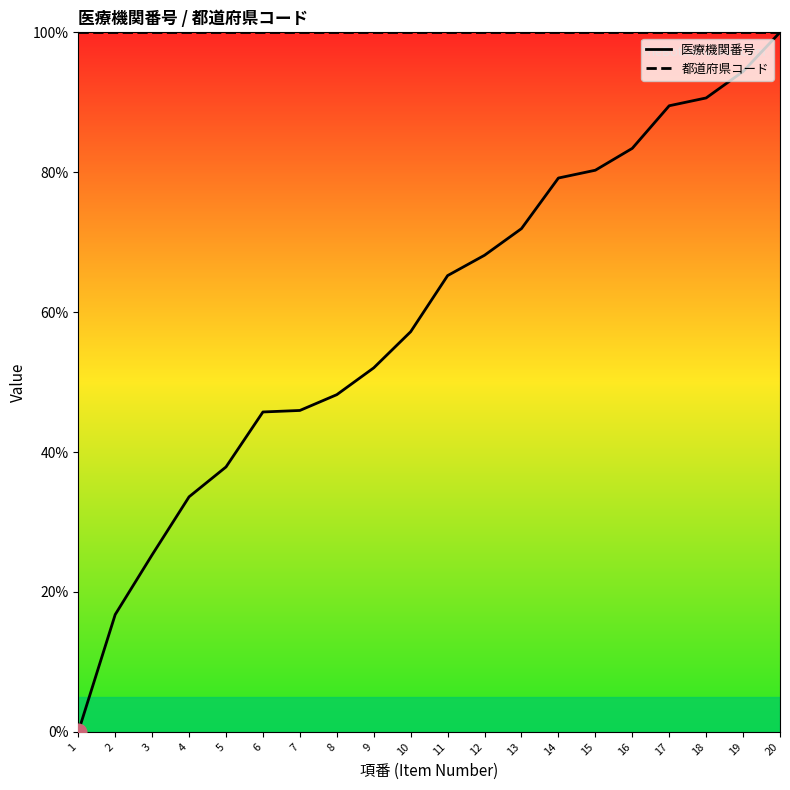

True or false: 医療機関番号 and 都道府県コード intersect in this chart.

False